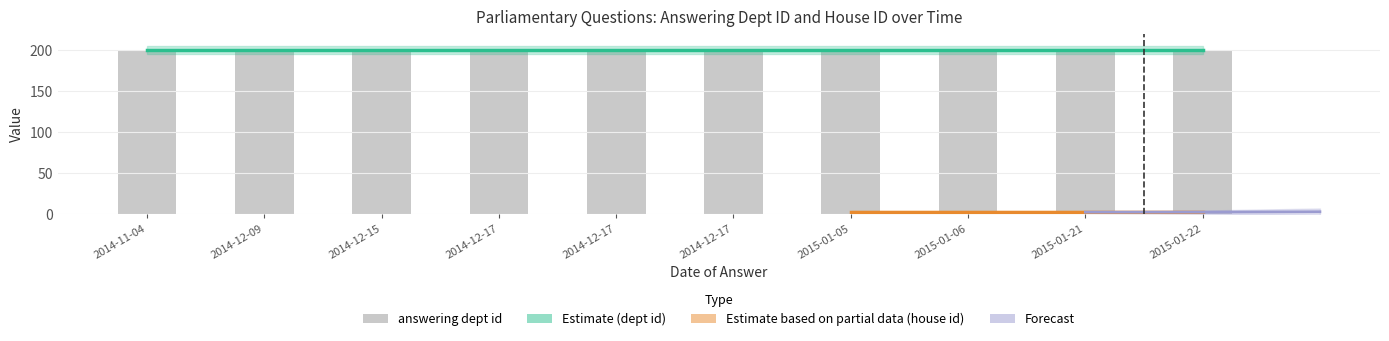

List the labels in order of house id value, largest first.

2014-11-04, 2014-12-09, 2014-12-15, 2014-12-17, 2014-12-17, 2014-12-17, 2015-01-05, 2015-01-06, 2015-01-21, 2015-01-22